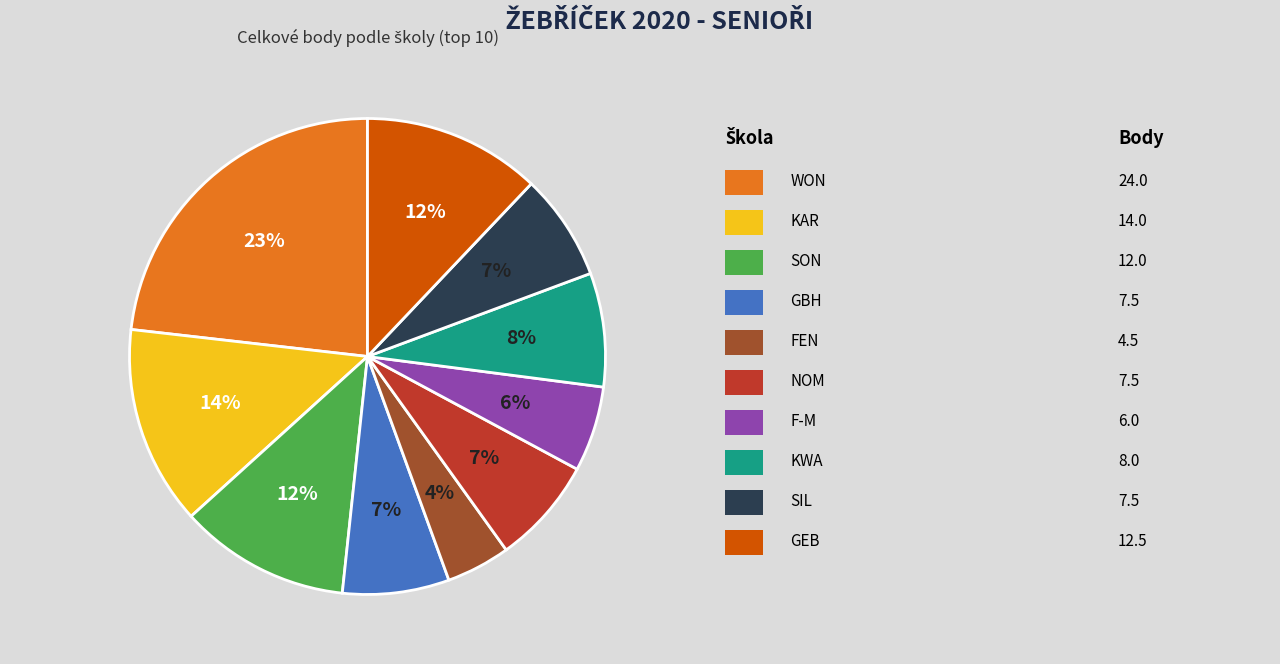

To the nearest percent, what is the average slice percentage?

10%